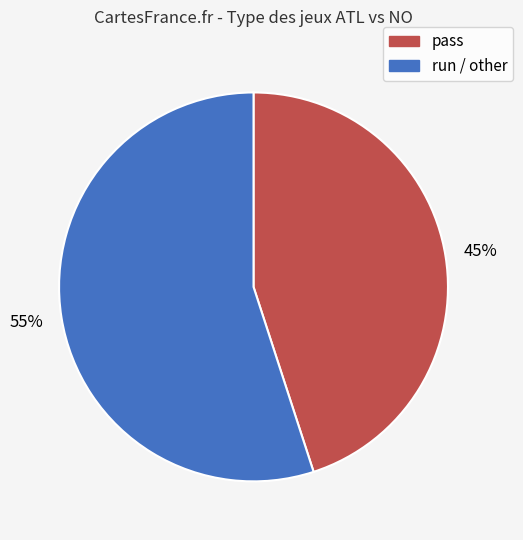

To the nearest percent, what is the difference between the largest and smallest slice percentages?

10%